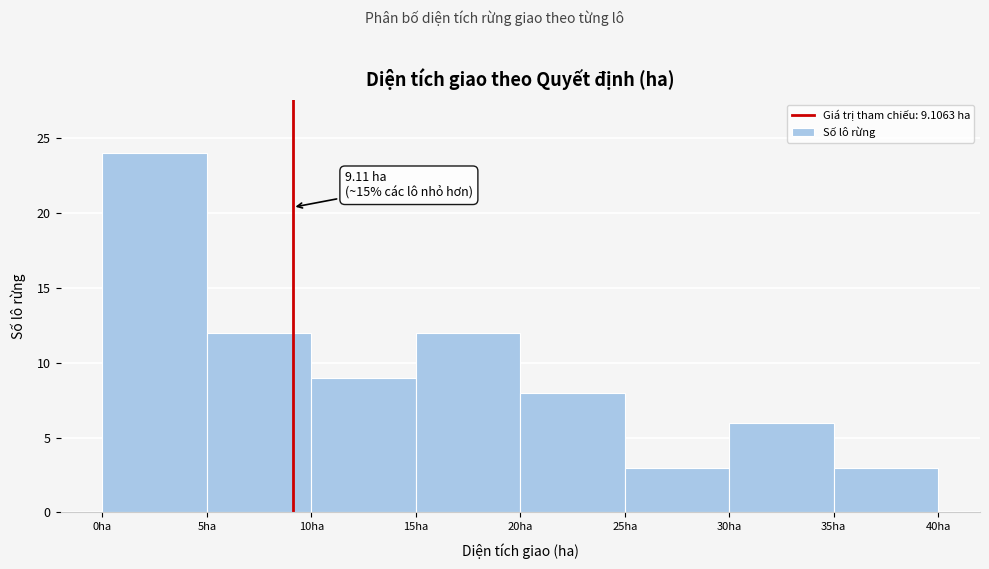

Which range on the x-axis has the tallest bar?

0 to 5